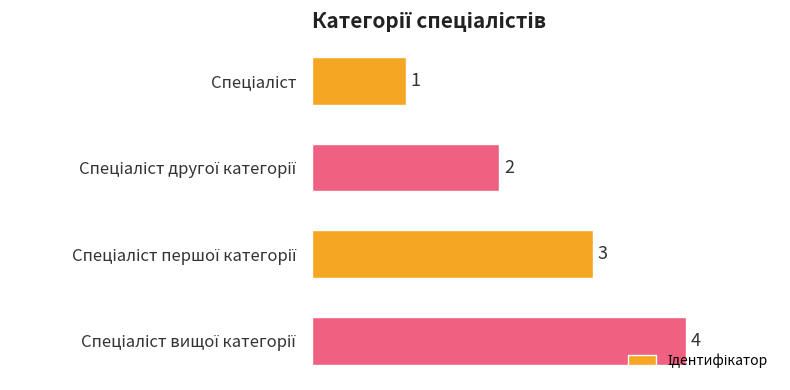

What is the value of the 2nd bar from the top?

2